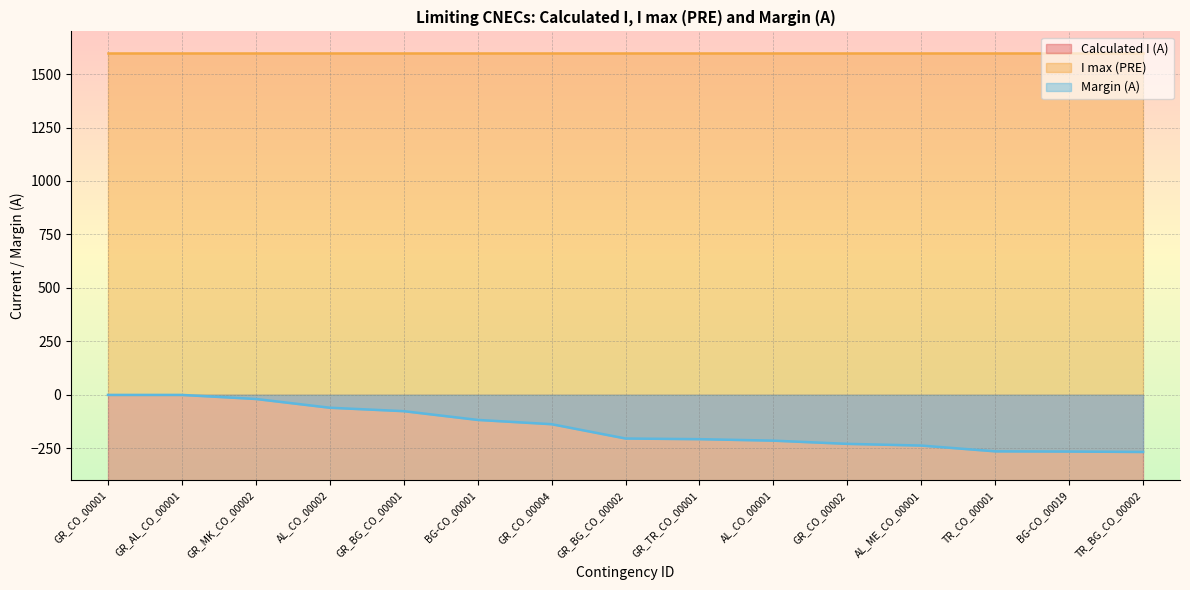

How many values in the Calculated I (A) series are below -1395?

7